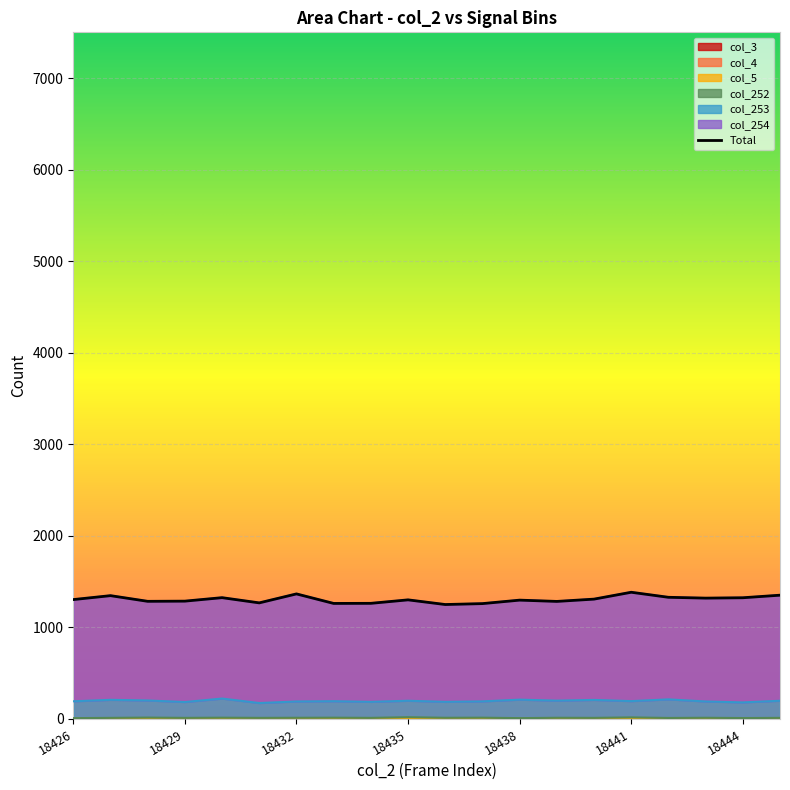

True or false: col_5 has more than 2 interior local peaks.

False